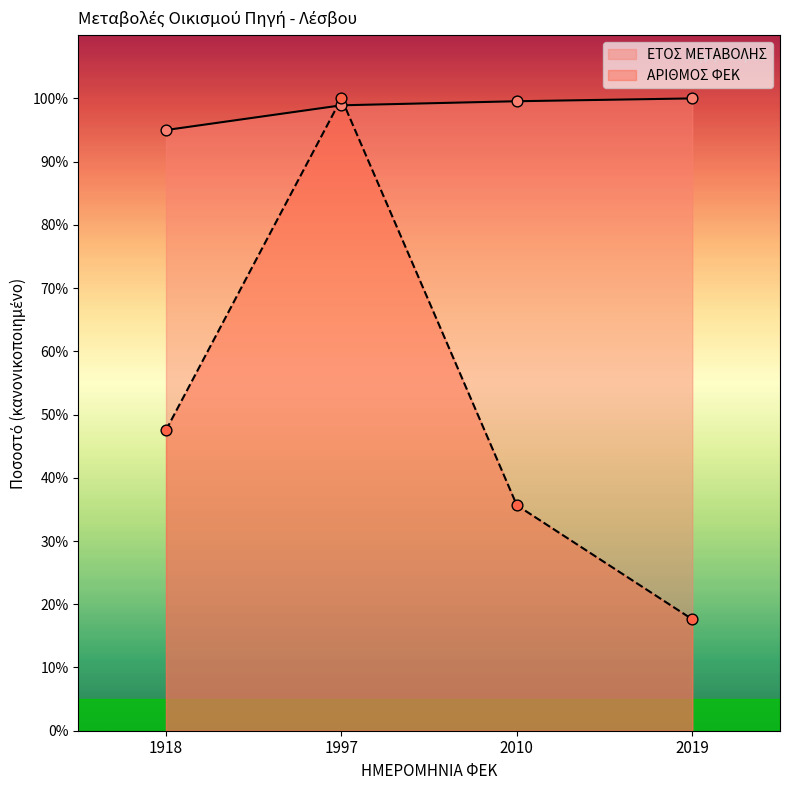

Is the value of ΕΤΟΣ ΜΕΤΑΒΟΛΗΣ at 1918 greater than the value of ΑΡΙΘΜΟΣ ΦΕΚ at 1997?

No